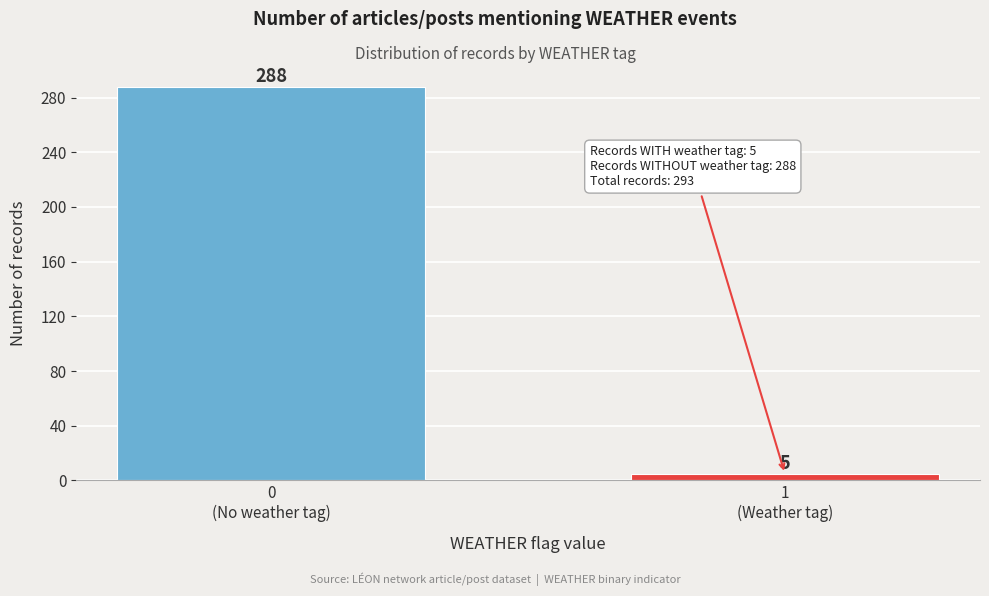

Reading left to right, transcribe all the data shown in this chart.

288	5